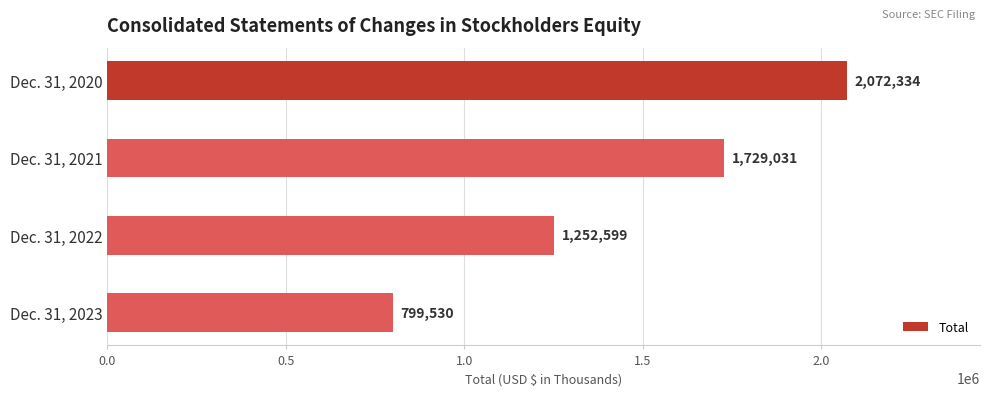

What is the average value?

1463374